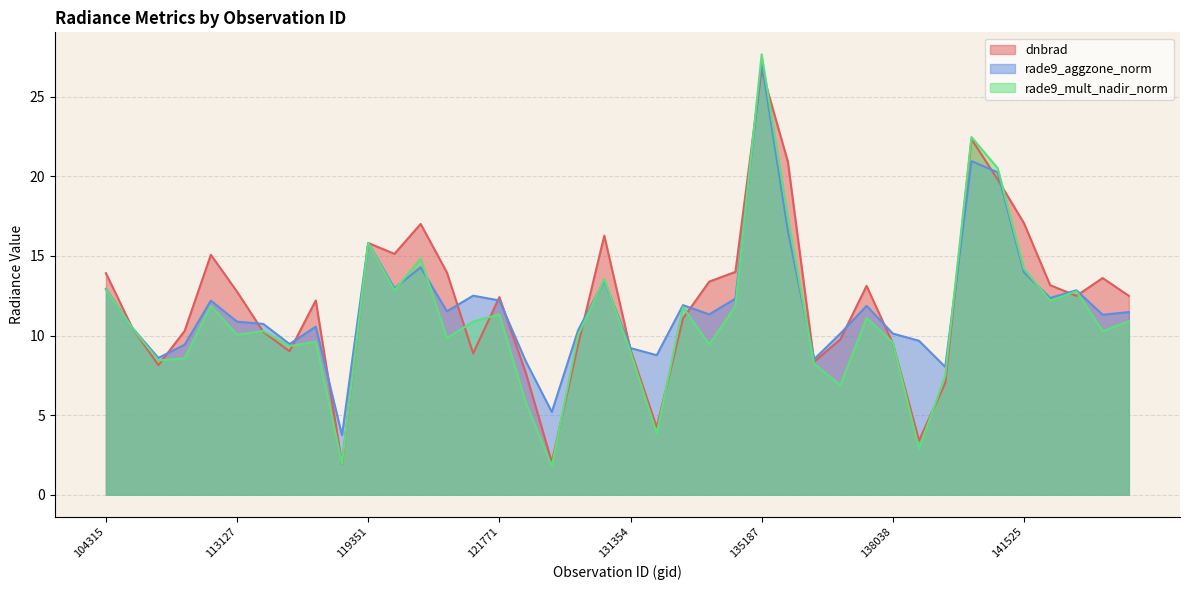

Does the chart have visible grid lines?

Yes